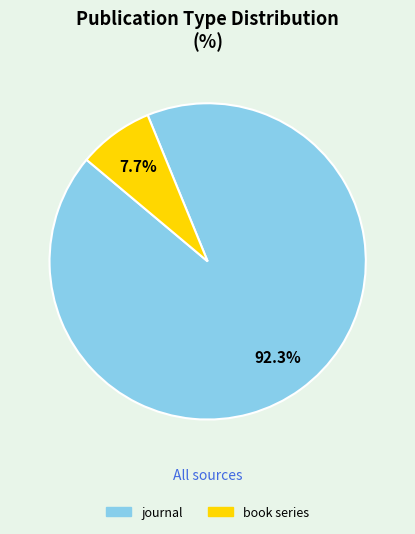

Is it true that journal is 92% of the pie?

True